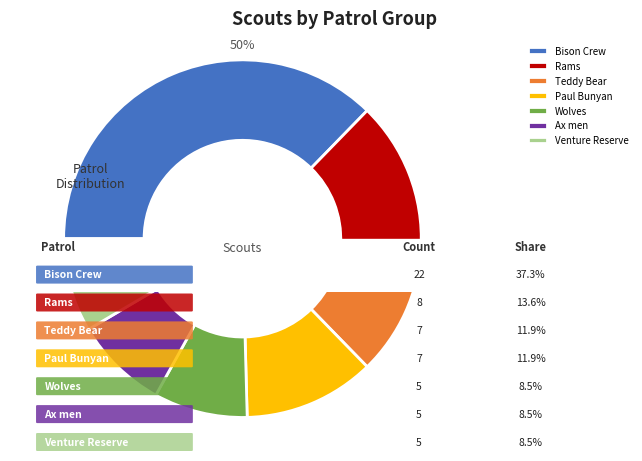

Rank the categories by value from highest to lowest.

Bison Crew, Rams, Teddy Bear, Paul Bunyan, Wolves, Ax men, Venture Reserve